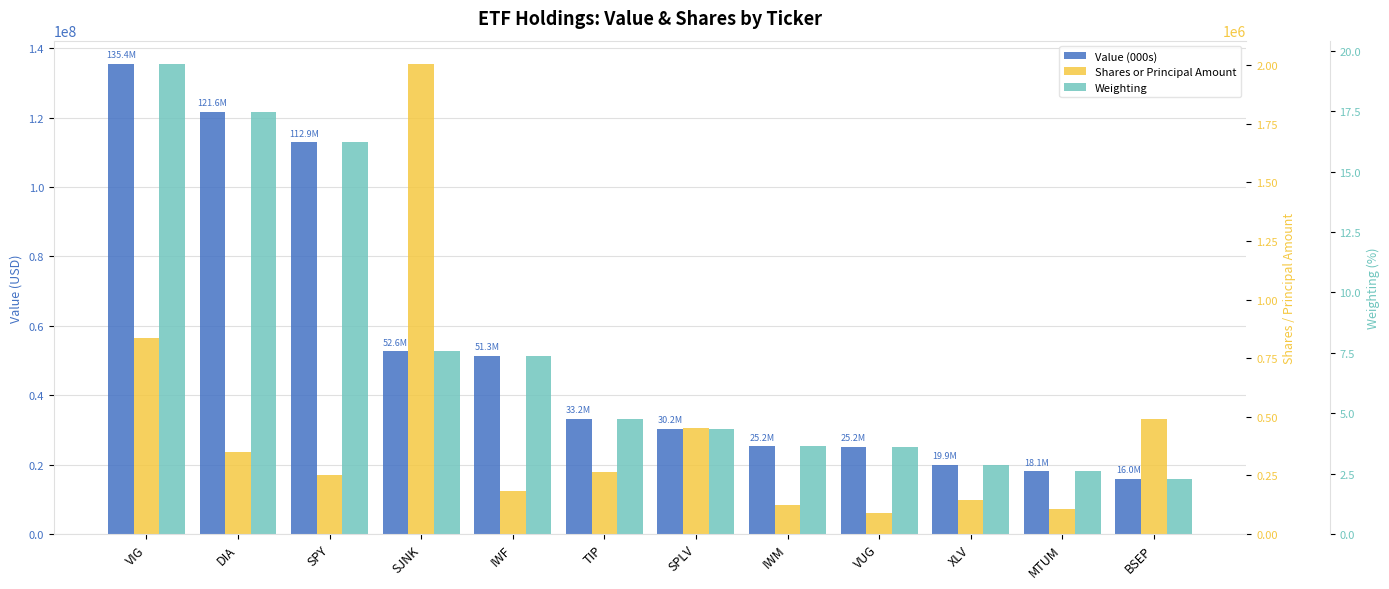

At VUG, list the series in order from largest to smallest.

Value (000s), Shares or Principal Amount, Weighting